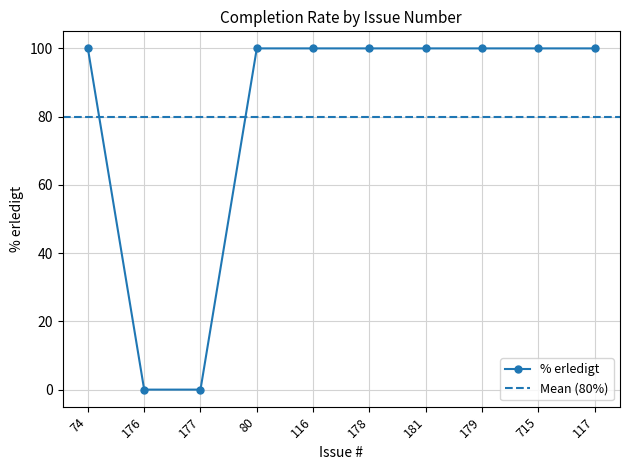

What value does the data have at 117?

100